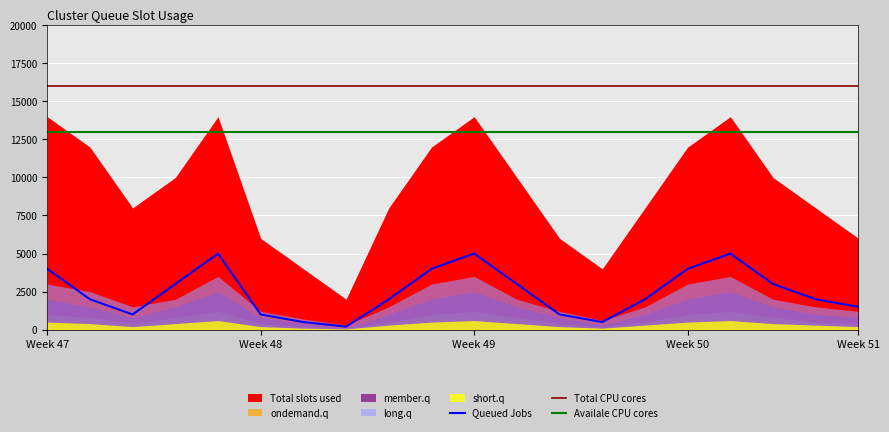

Which category has the lowest value in the Total CPU cores series?

Week 47